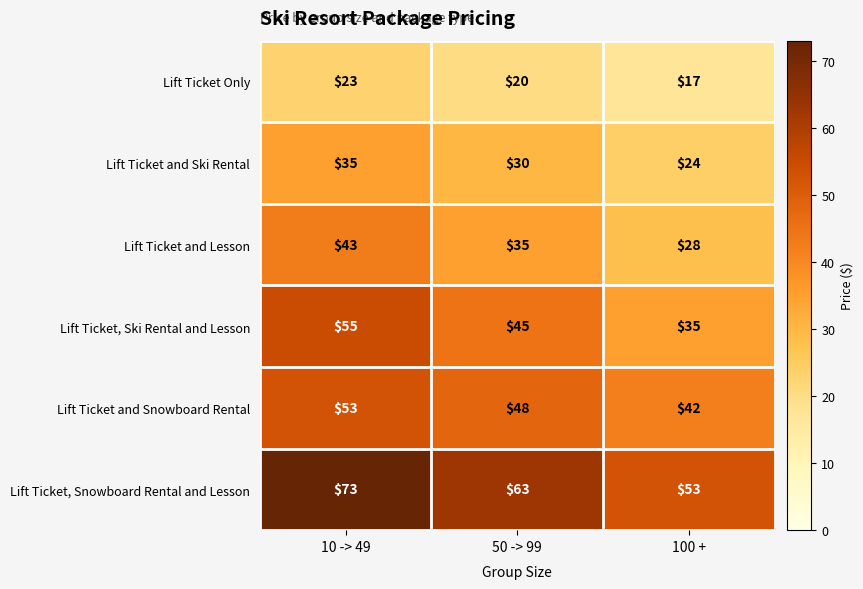

Reading left to right, extract all data points from this chart.

Lift Ticket Only: 10 -> 49=23	50 -> 99=20	100 +=17
Lift Ticket and Ski Rental: 10 -> 49=35	50 -> 99=30	100 +=24
Lift Ticket and Lesson: 10 -> 49=43	50 -> 99=35	100 +=28
Lift Ticket, Ski Rental and Lesson: 10 -> 49=55	50 -> 99=45	100 +=35
Lift Ticket and Snowboard Rental: 10 -> 49=53	50 -> 99=48	100 +=42
Lift Ticket, Snowboard Rental and Lesson: 10 -> 49=73	50 -> 99=63	100 +=53